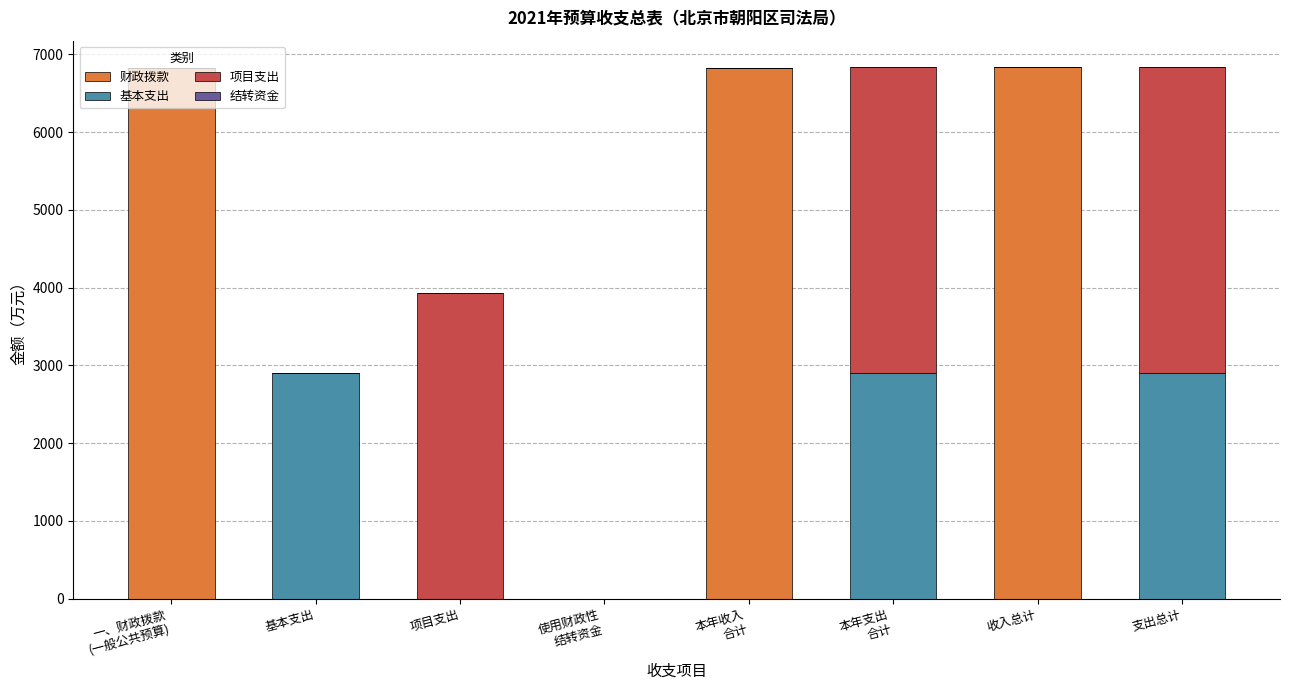

The 财政拨款 series shows 9027.2 at 收入总计. True or false?

False